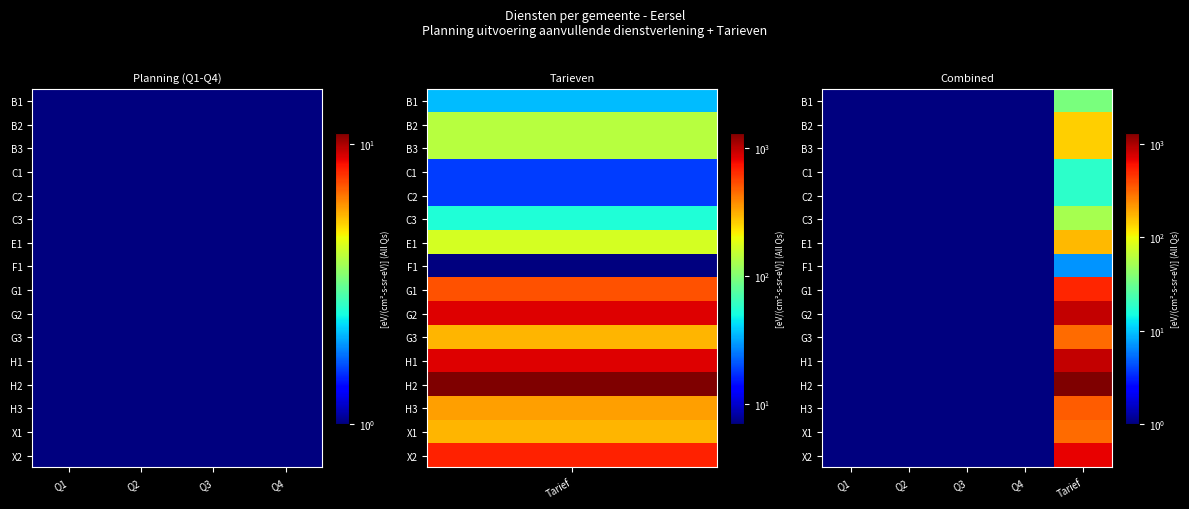

List the series in order of their peak value, highest first.

H2, G2, H1, X2, G1, H3, G3, X1, E1, B2, B3, C3, B1, C1, C2, F1